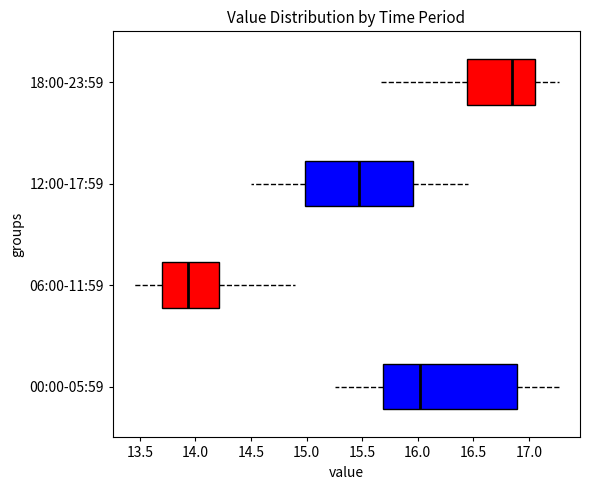

Reading bottom to top, read every box against the x-axis: the position of its median line, the range the box covers, and the ends of its whiskers. The values are not printed on the chart, so give them approximately, as read against the axis.

00:00-05:59: median 16.00, box 15.70 to 16.90, whiskers 15.25 to 17.25
06:00-11:59: median 13.95, box 13.70 to 14.20, whiskers 13.45 to 14.90
12:00-17:59: median 15.50, box 15.00 to 15.95, whiskers 14.50 to 16.45
18:00-23:59: median 16.85, box 16.45 to 17.05, whiskers 15.65 to 17.25